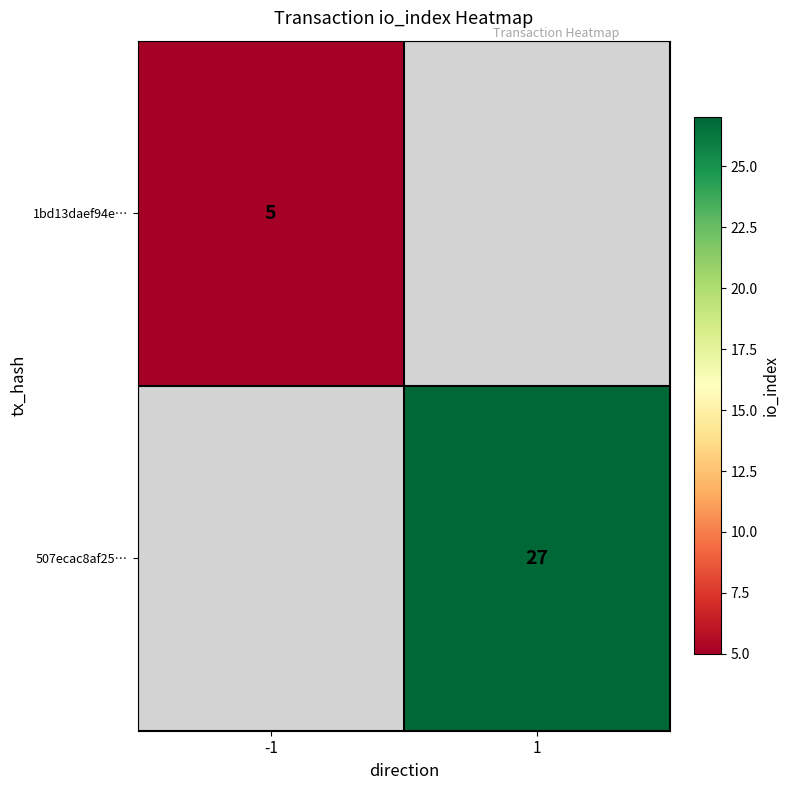

What is the greatest value displayed?

27.0